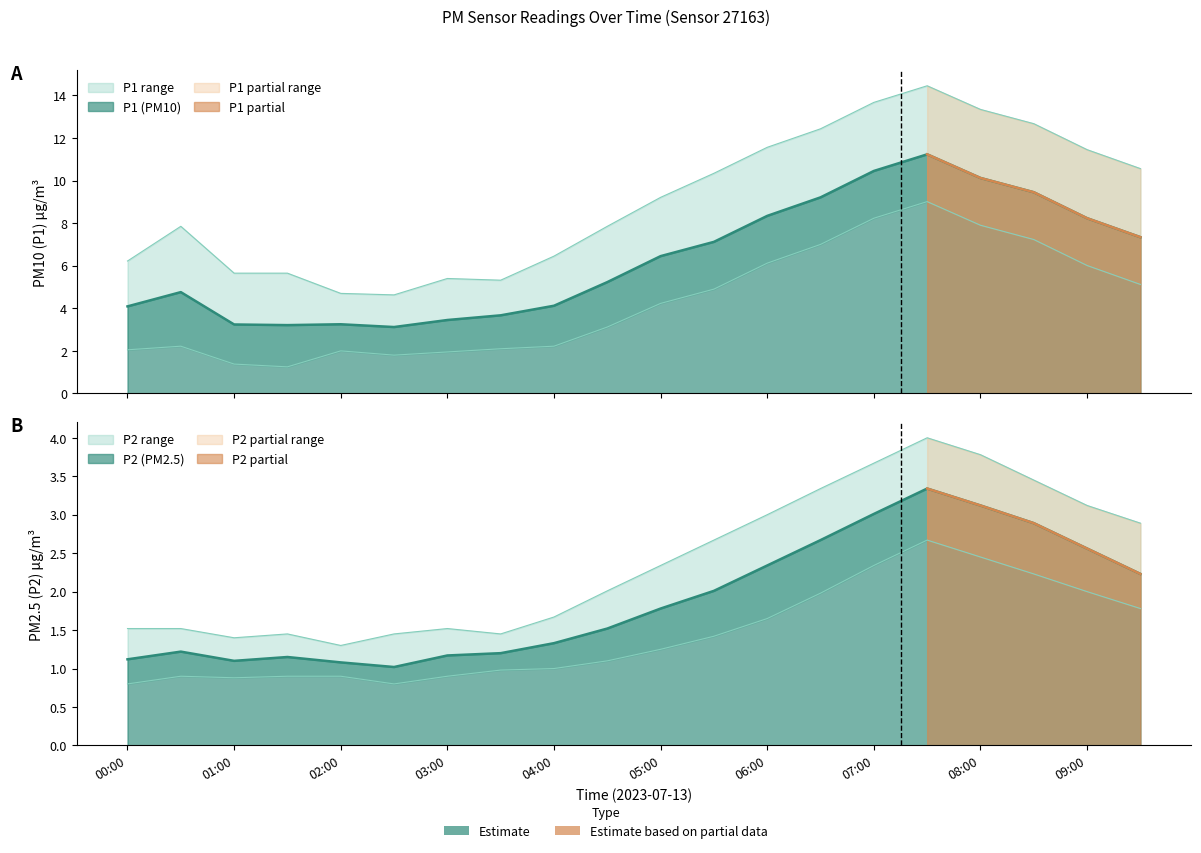

True or false: P2_upper and P2 cross at least once.

False